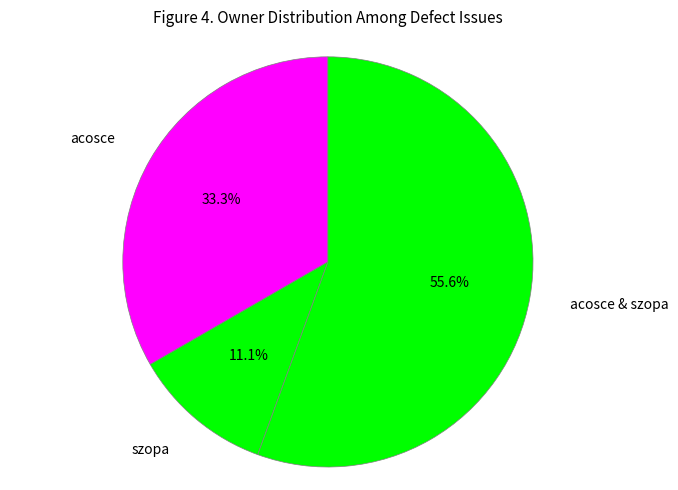

Count the number of slices in the pie.

3